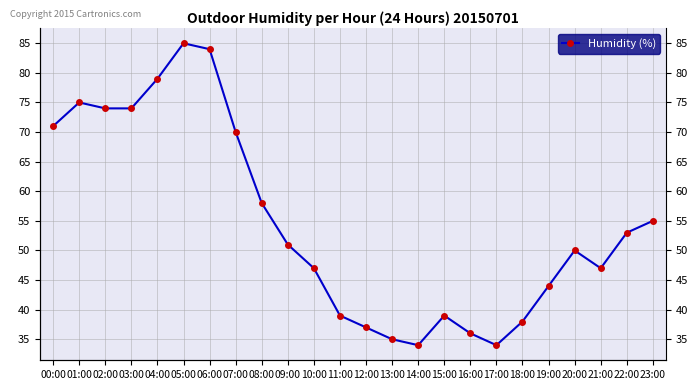

Does the chart display data point markers on the line(s)?

Yes